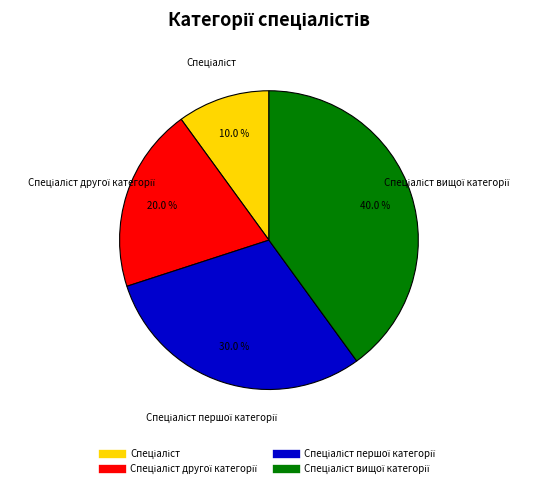

Is there any slice that represents more than half of the pie?

No